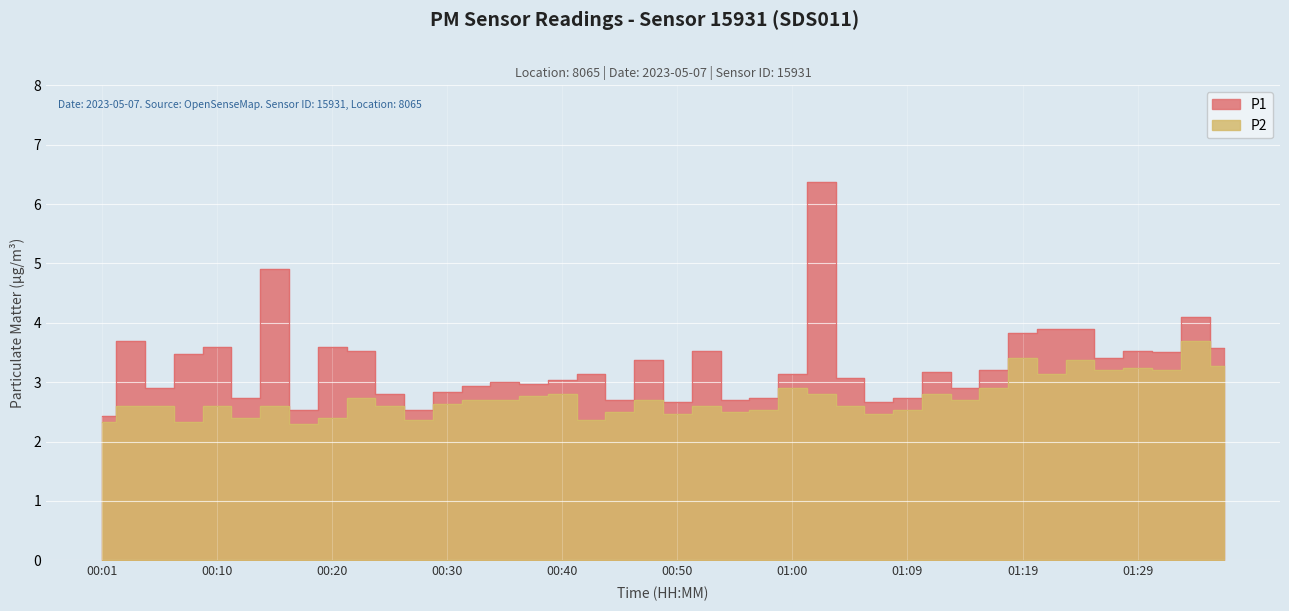

True or false: P2 has a value of 2.4 at 00:42.

True